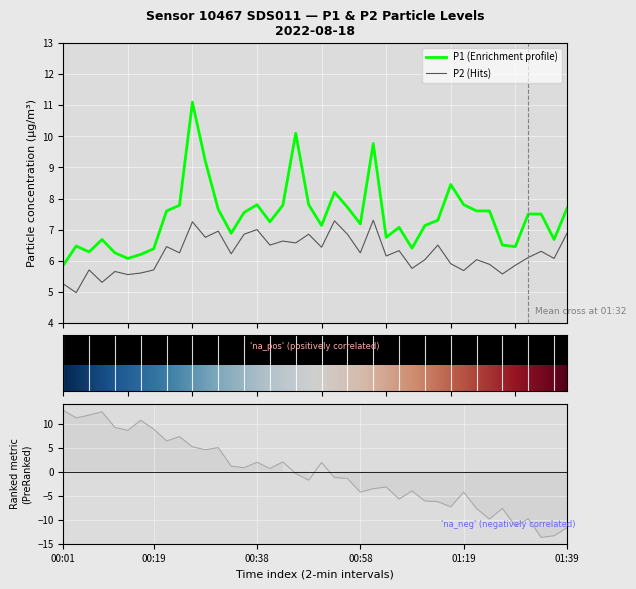

Is it true that P1 equals 9.2 at 00:29?

True